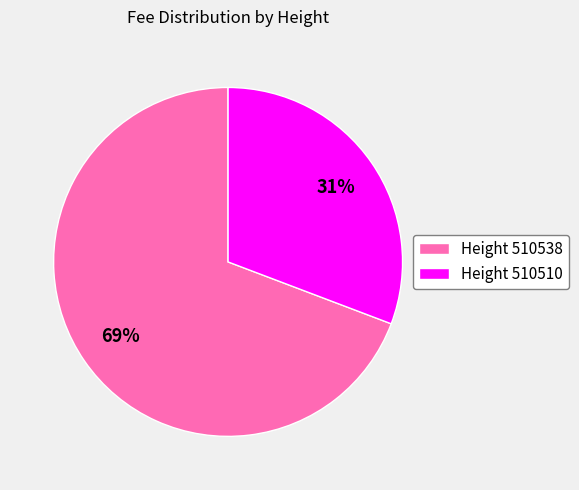

Is the sum of Height 510538 and Height 510510 greater than half?

Yes